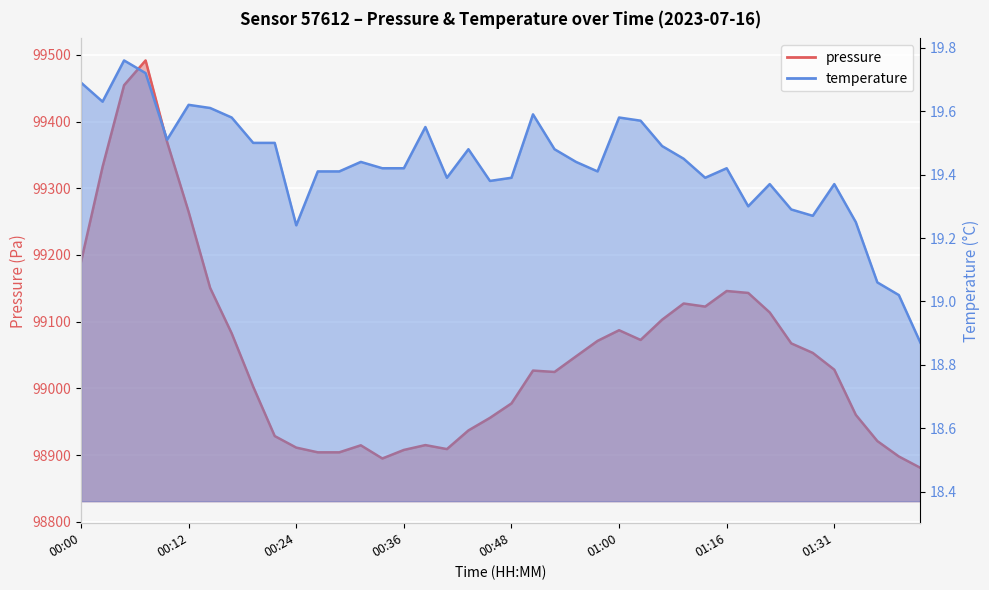

True or false: temperature has more than 2 points higher than both neighbors.

True